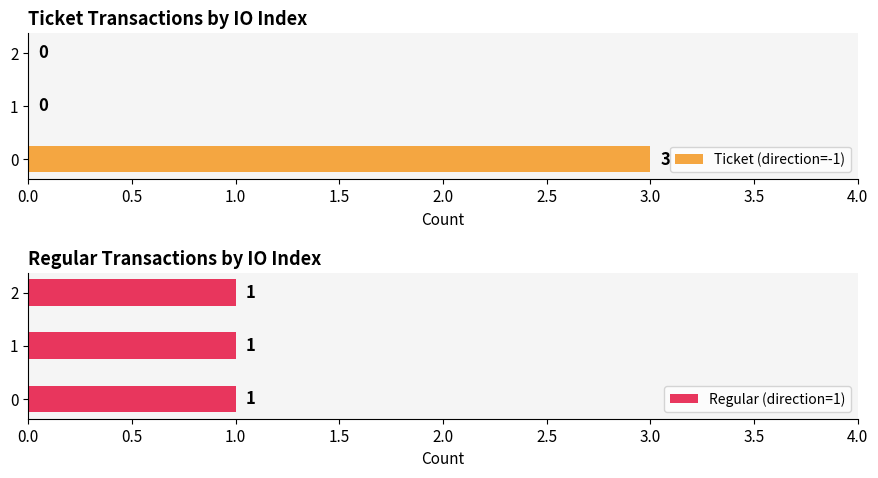

The value of Ticket (direction=-1) at 0 is 5. True or false?

False